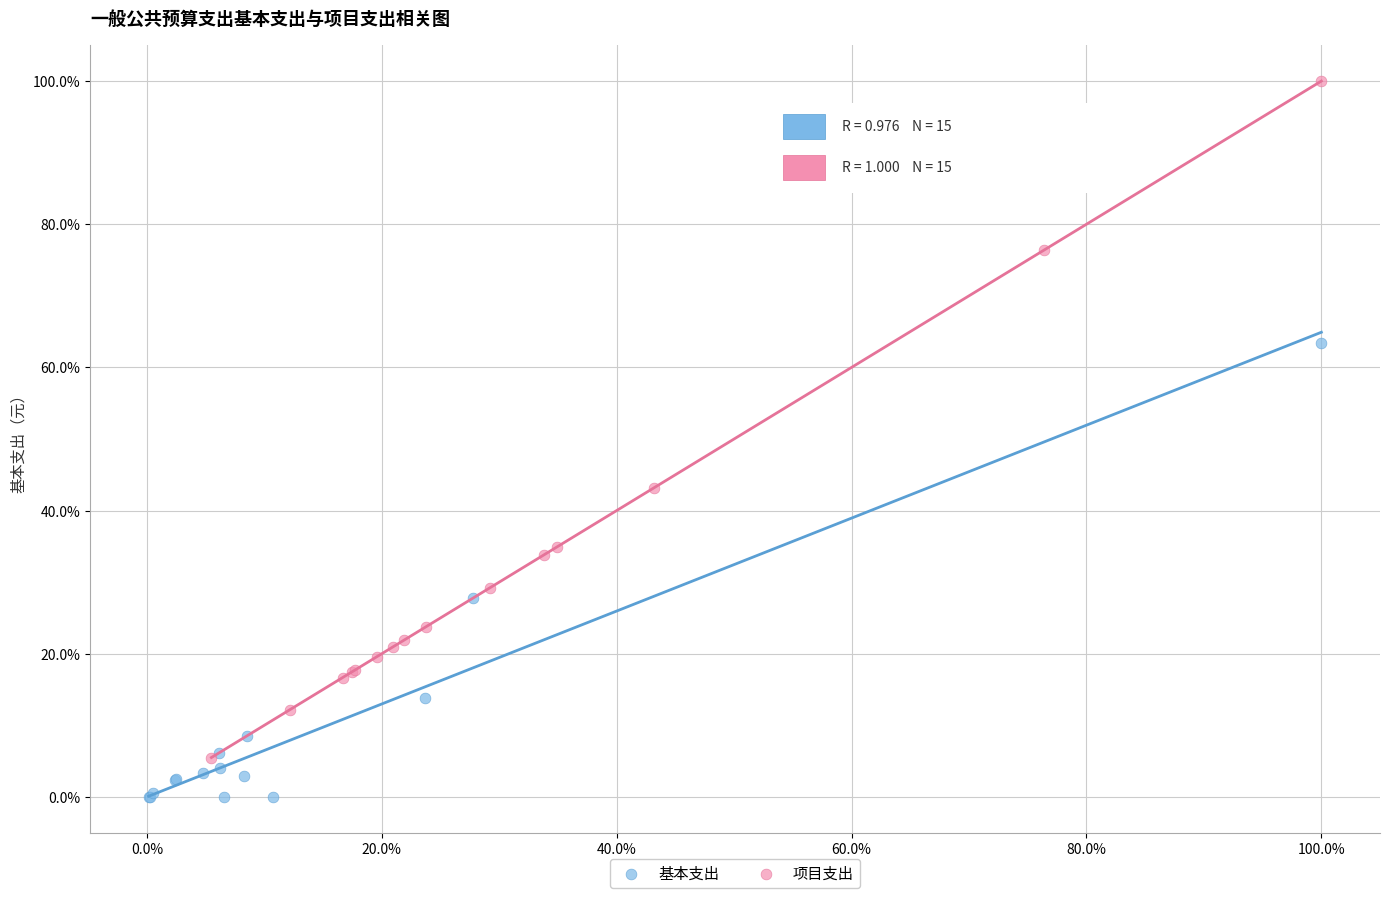

What are all the series names shown in the legend?

基本支出, 项目支出